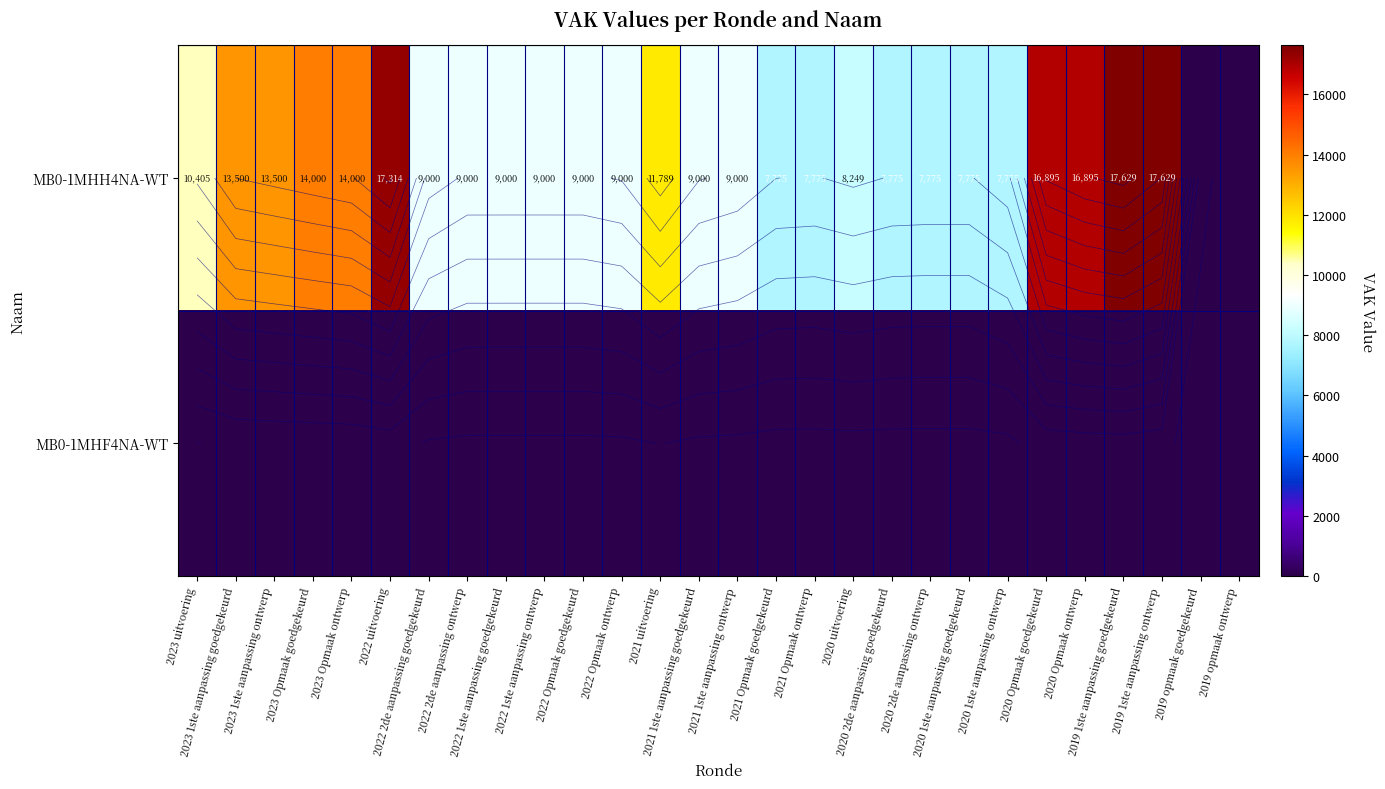

What is the spread (max minus min) of values at 2020 1ste aanpassing ontwerp?

7775